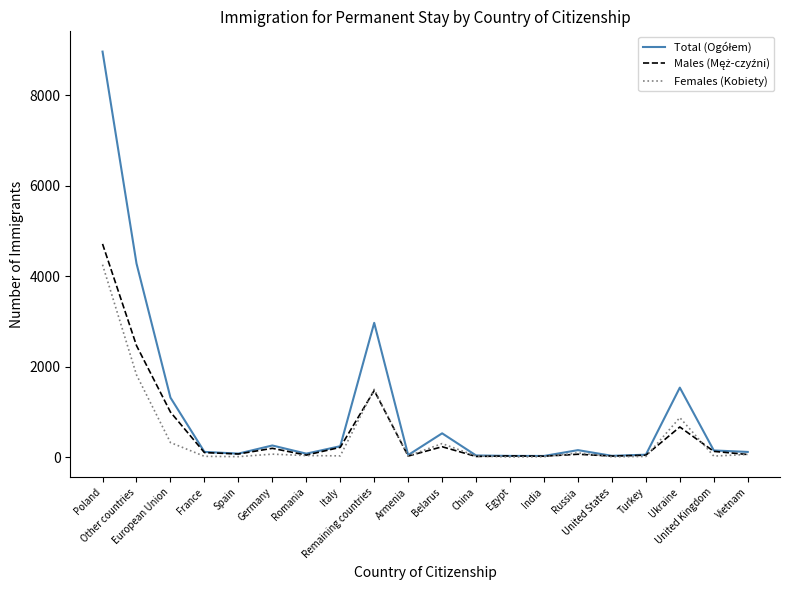

Which category has the highest value across all series?

Poland